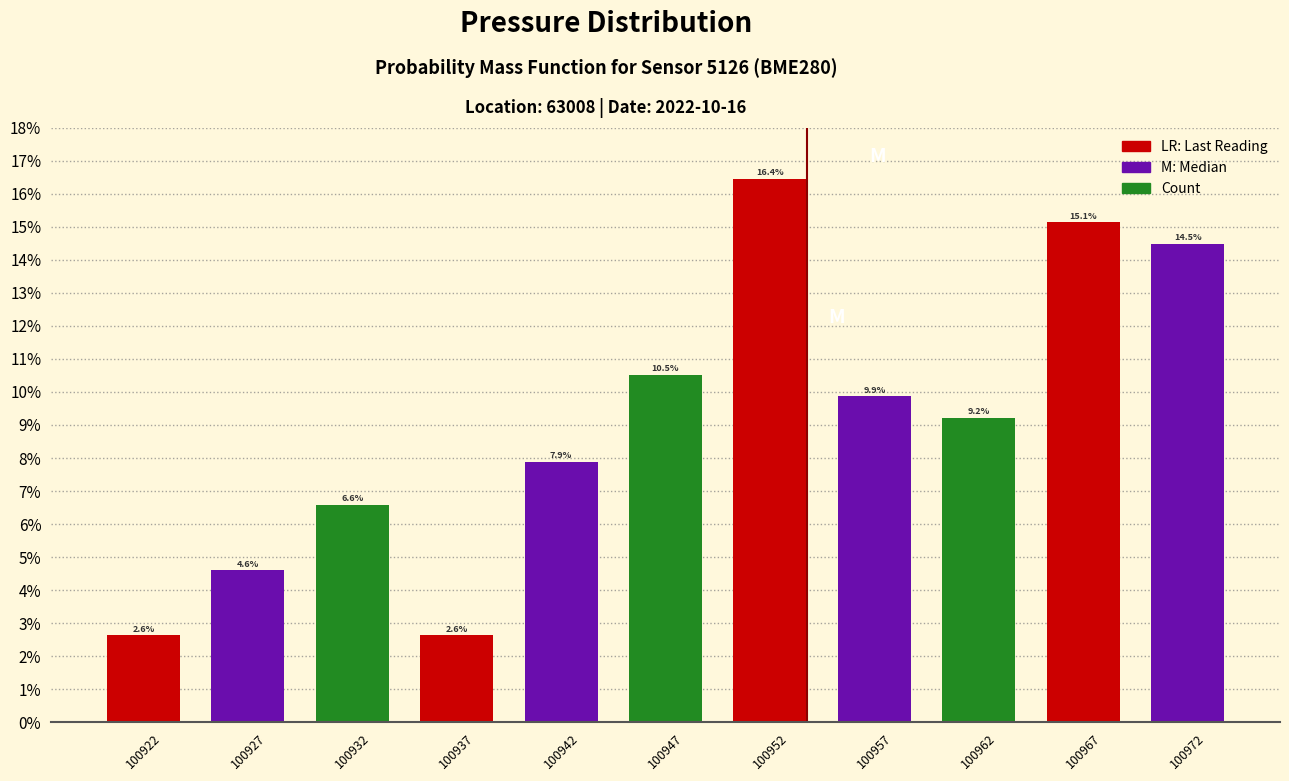

Over which range of the x-axis is the bar tallest?

100950 to 100955